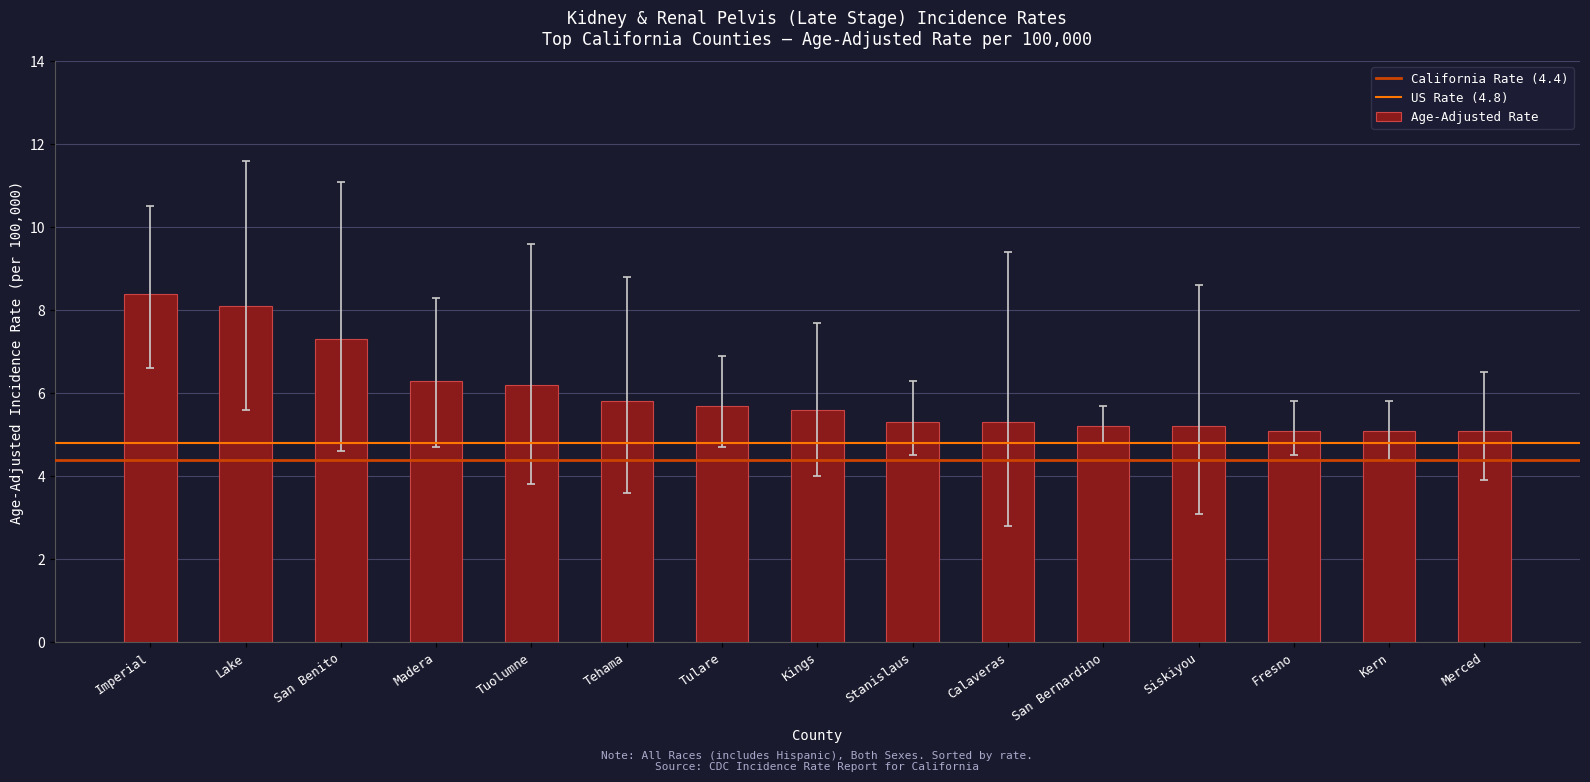

Reading right to left, what are all the values shown in this chart?

5.1	5.1	5.1	5.2	5.2	5.3	5.3	5.6	5.7	5.8	6.2	6.3	7.3	8.1	8.4